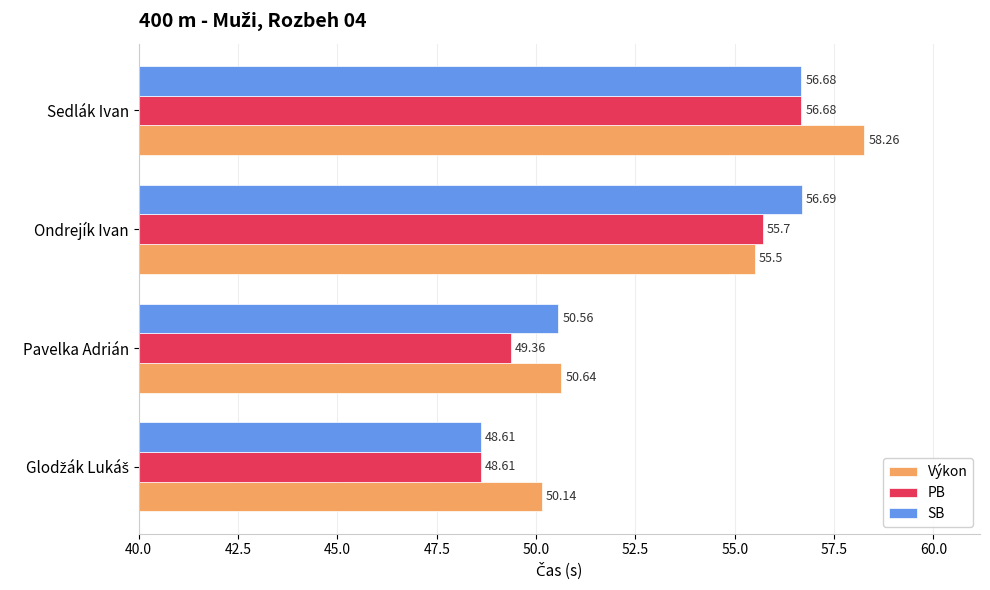

What are all the series names shown in the legend?

Výkon, PB, SB